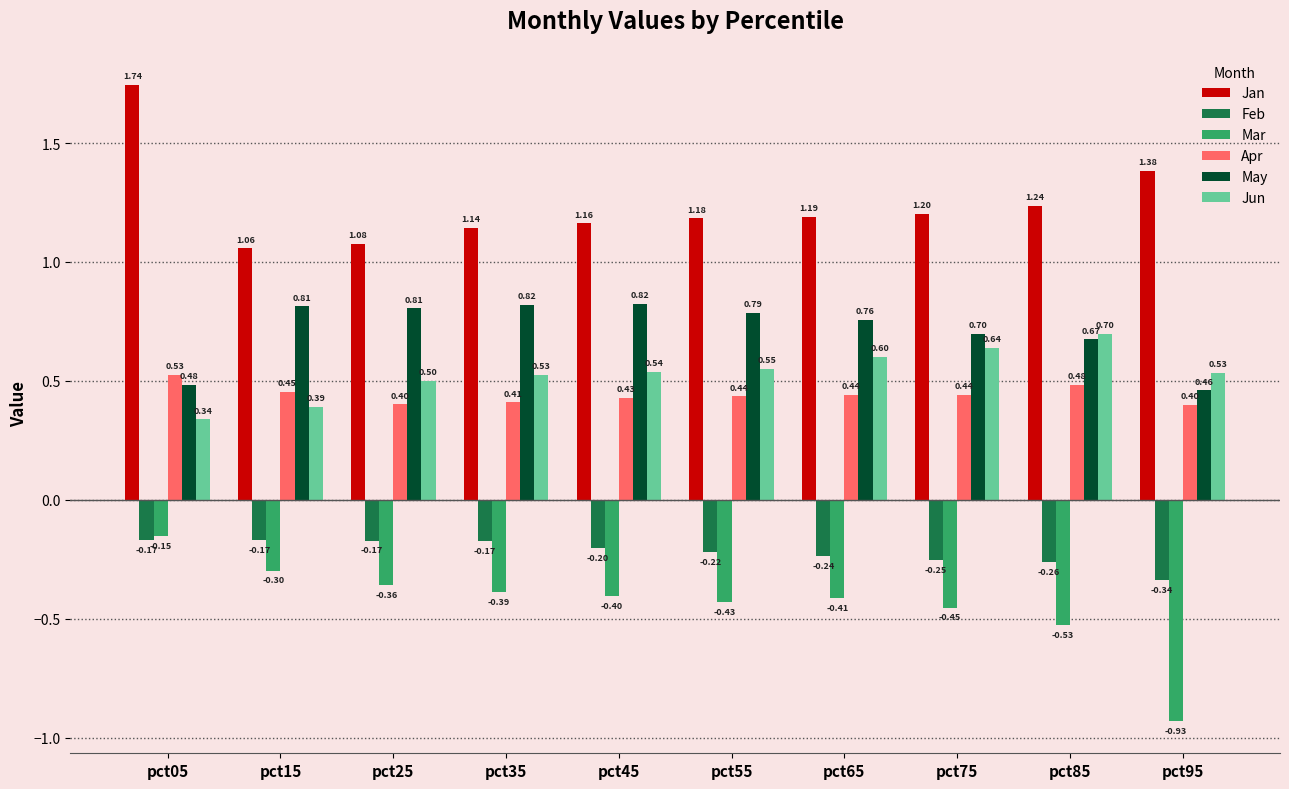

Which series has the largest total across all categories?

Jan